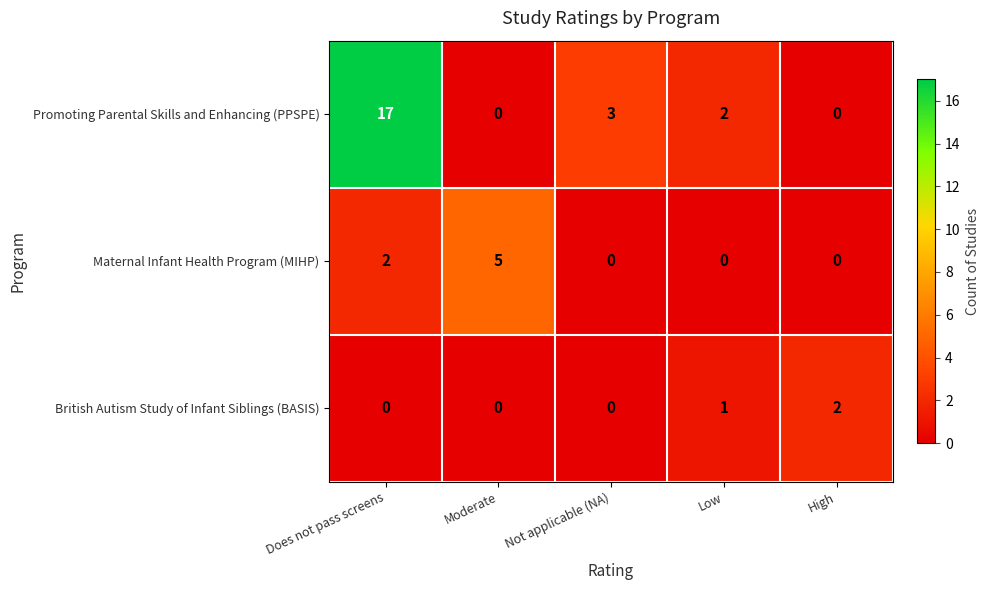

Which category has the highest value in the British Autism Study of Infant Siblings (BASIS) series?

High